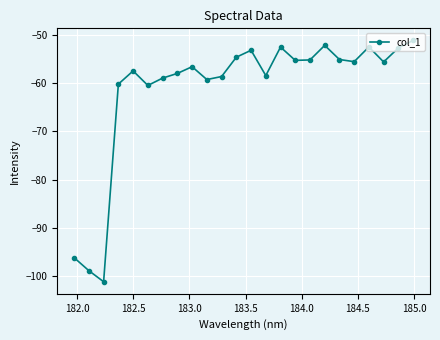

Count the number of data series in this chart.

1